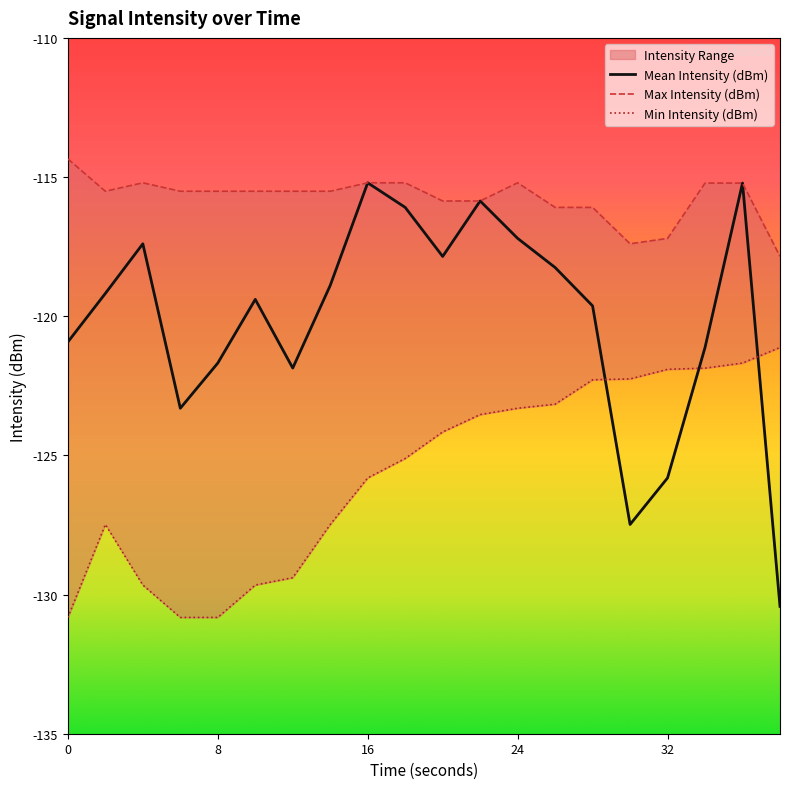

What is the value of the Mean Intensity (dBm) point at the 2nd from the left?

-119.2